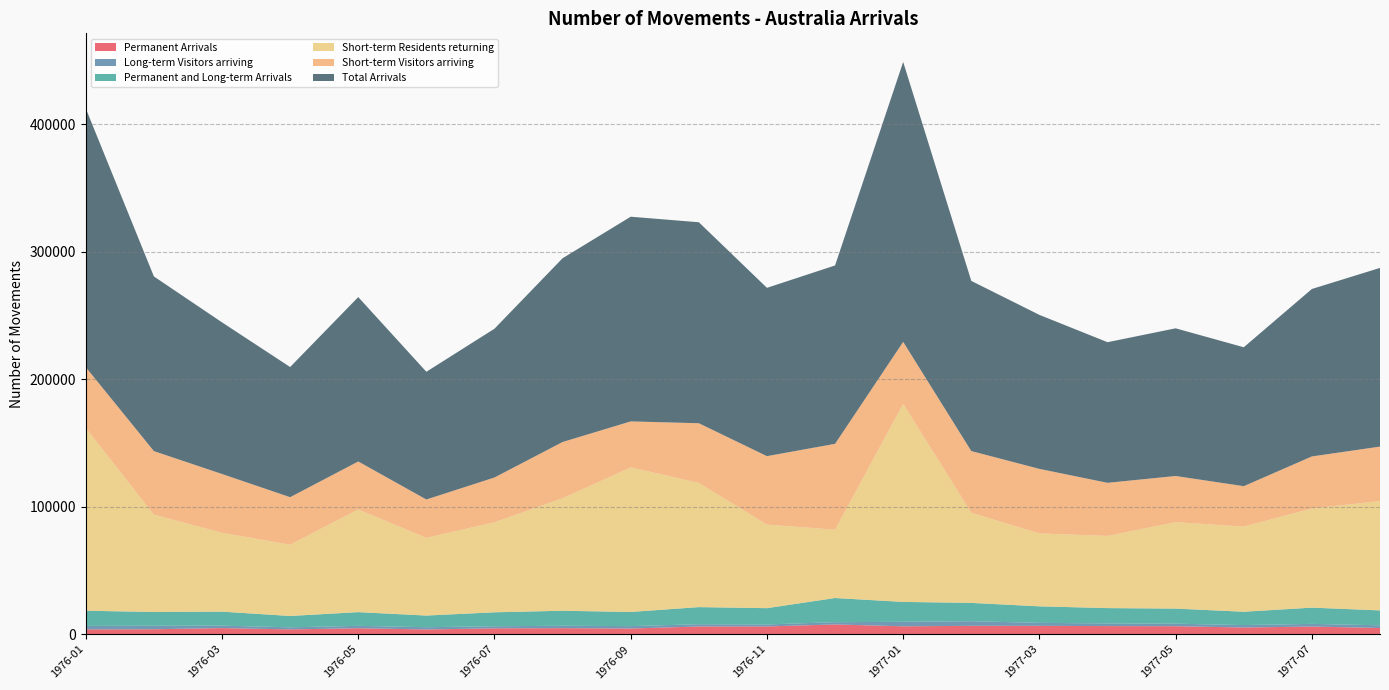

Reading right to left, transcribe all the data shown in this chart.

Permanent Arrivals: 4870	6030	5260	6280	6370	6560	6580	6200	7660	6080	6070	4470	4750	4600	3720	4680	3790	4790	3900	3780
Long-term Visitors arriving: 2140	2080	1920	1990	2110	2340	3640	3540	1780	1590	1790	1890	1890	1640	1790	1890	1620	1940	2730	2750
Permanent and Long-term Arrivals: 11670	12750	10460	11840	12010	12970	14360	15600	18970	12770	13410	11100	11770	10960	9130	10760	8900	10980	10820	11910
Short-term Residents returning: 85770	77800	66830	67820	56630	57210	70740	155430	53600	65600	97460	113460	88280	70650	61000	80590	55940	61900	76370	143370
Short-term Visitors arriving: 42760	40830	31690	36210	41680	50640	48390	48610	67370	53680	46820	36050	44130	35120	30070	37620	37270	46100	49860	47710
Total Arrivals: 140200	131380	108990	115870	110320	120820	133490	219630	139950	132050	157690	160610	144180	116730	100200	128970	102120	118980	137040	202990